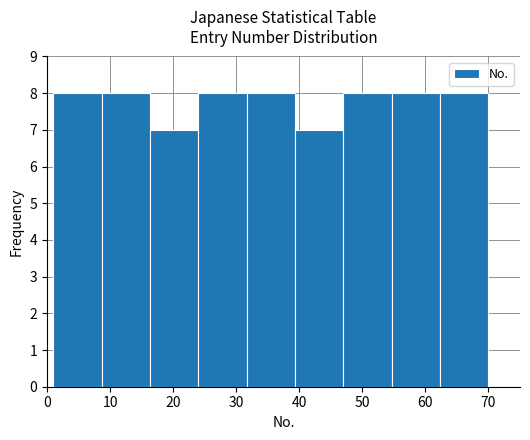

Reading left to right, transcribe this chart: for each bar, give the range it covers on the x-axis and its height. Neither the bar edges nor the heights are printed on the chart, so give them approximately, as read against the axes.

1 to 9: 8
9 to 16: 8
16 to 24: 7
24 to 32: 8
32 to 39: 8
39 to 47: 7
47 to 55: 8
55 to 62: 8
62 to 70: 8